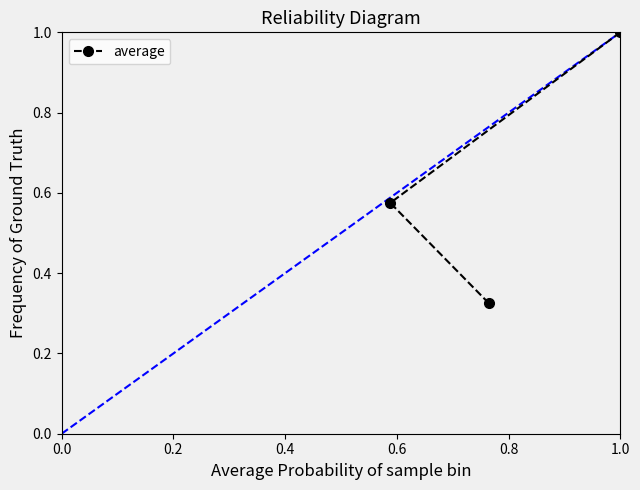

What is the sum of all values?

1.9